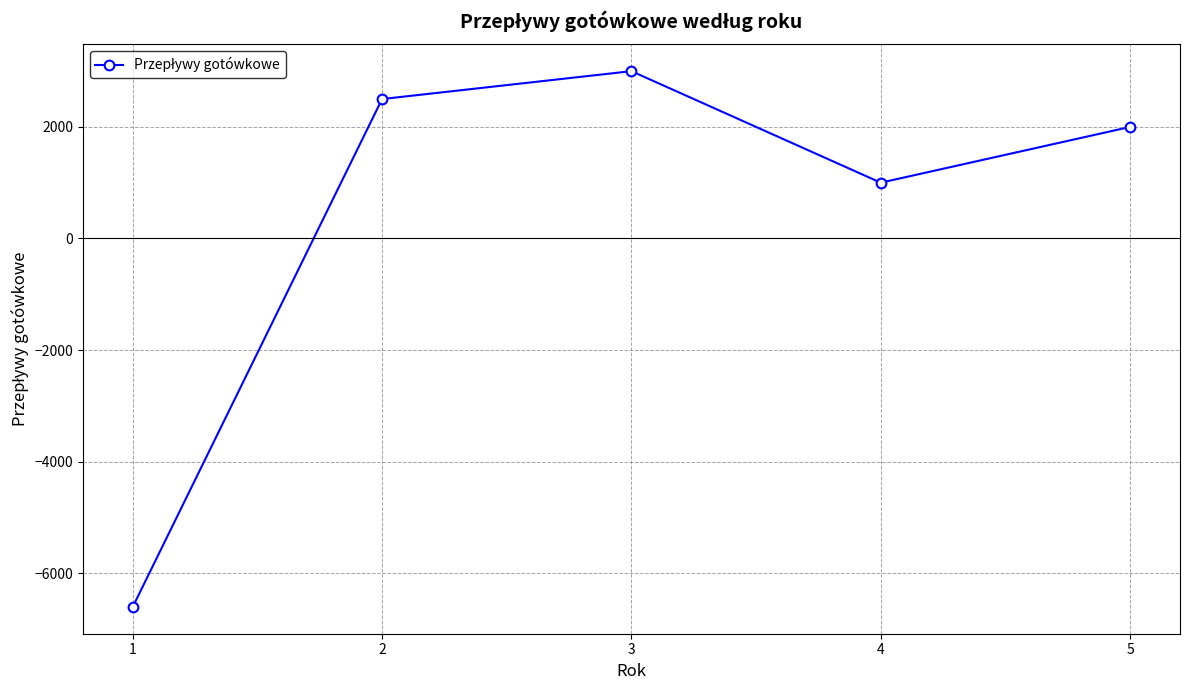

Reading right to left, what are all the values shown in this chart?

2000	1000	3000	2500	-6607